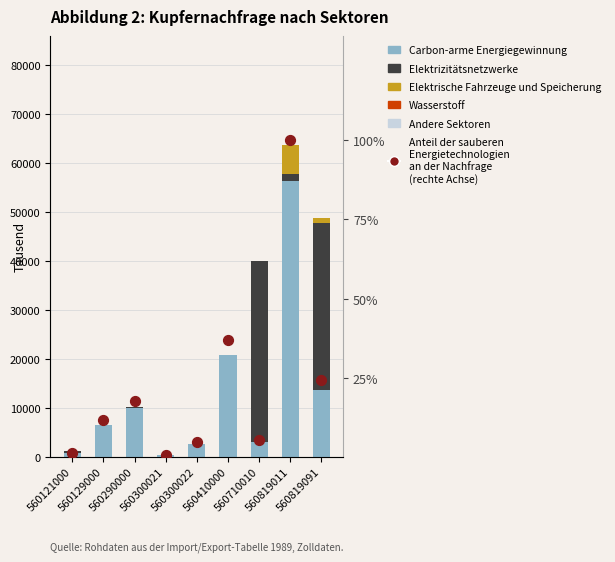

Which series reaches the minimum Y coordinate?

Elektrizitätsnetzwerke